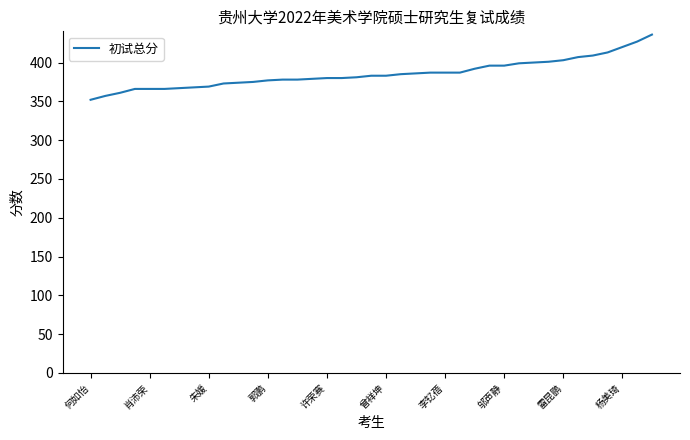

Is this an area chart (filled region under the line)?

No